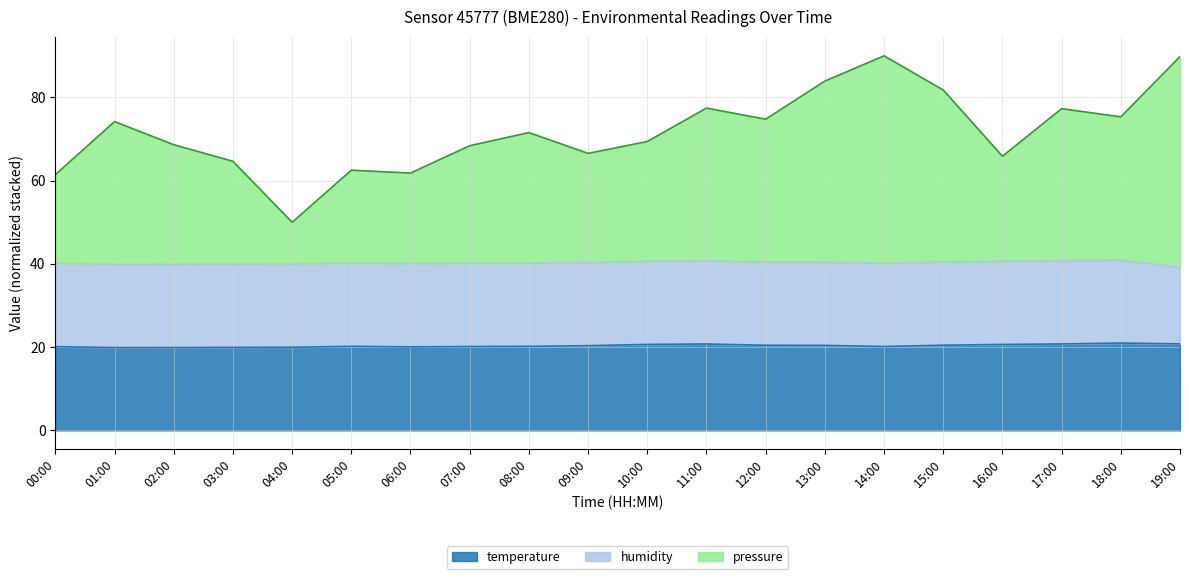

The value of temperature at 14:00 is 20.1. True or false?

True